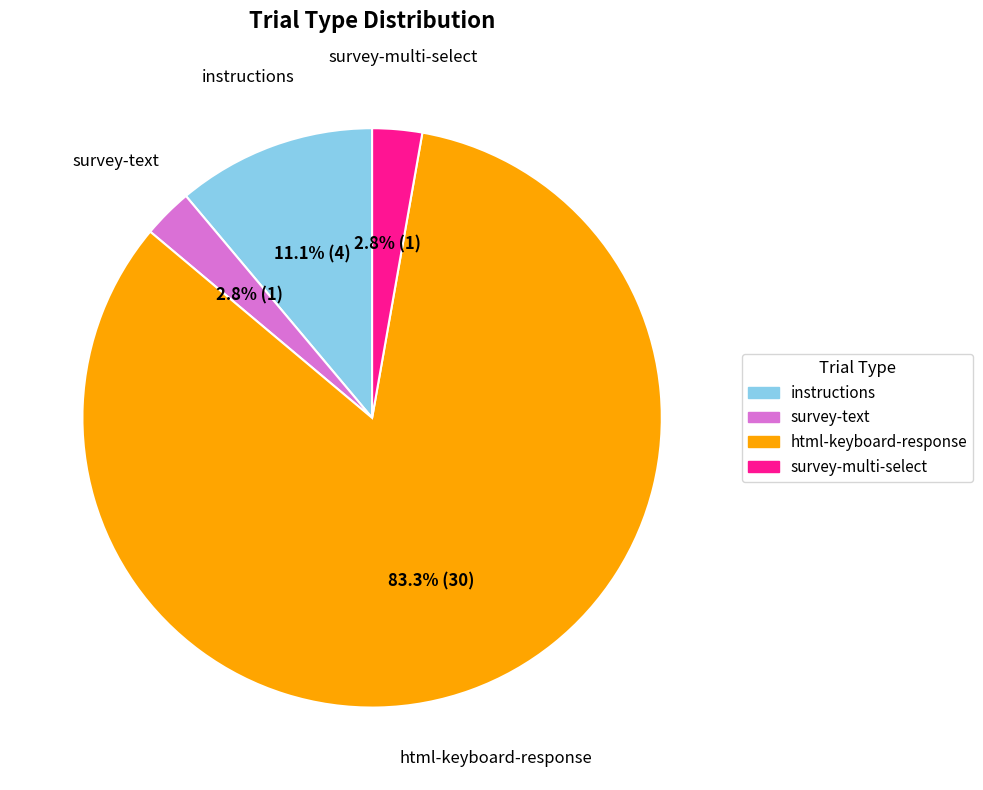

What is the largest slice in the pie chart?

html-keyboard-response